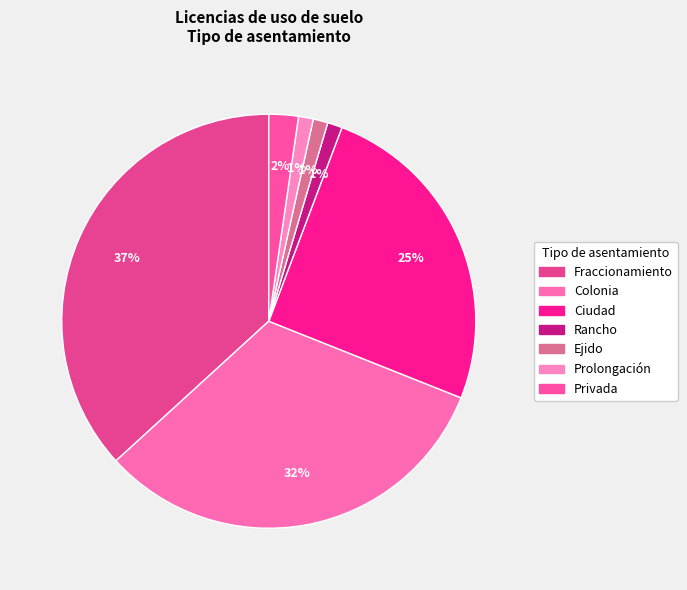

To the nearest percent, what is the combined percentage of Prolongación and Ejido?

2%